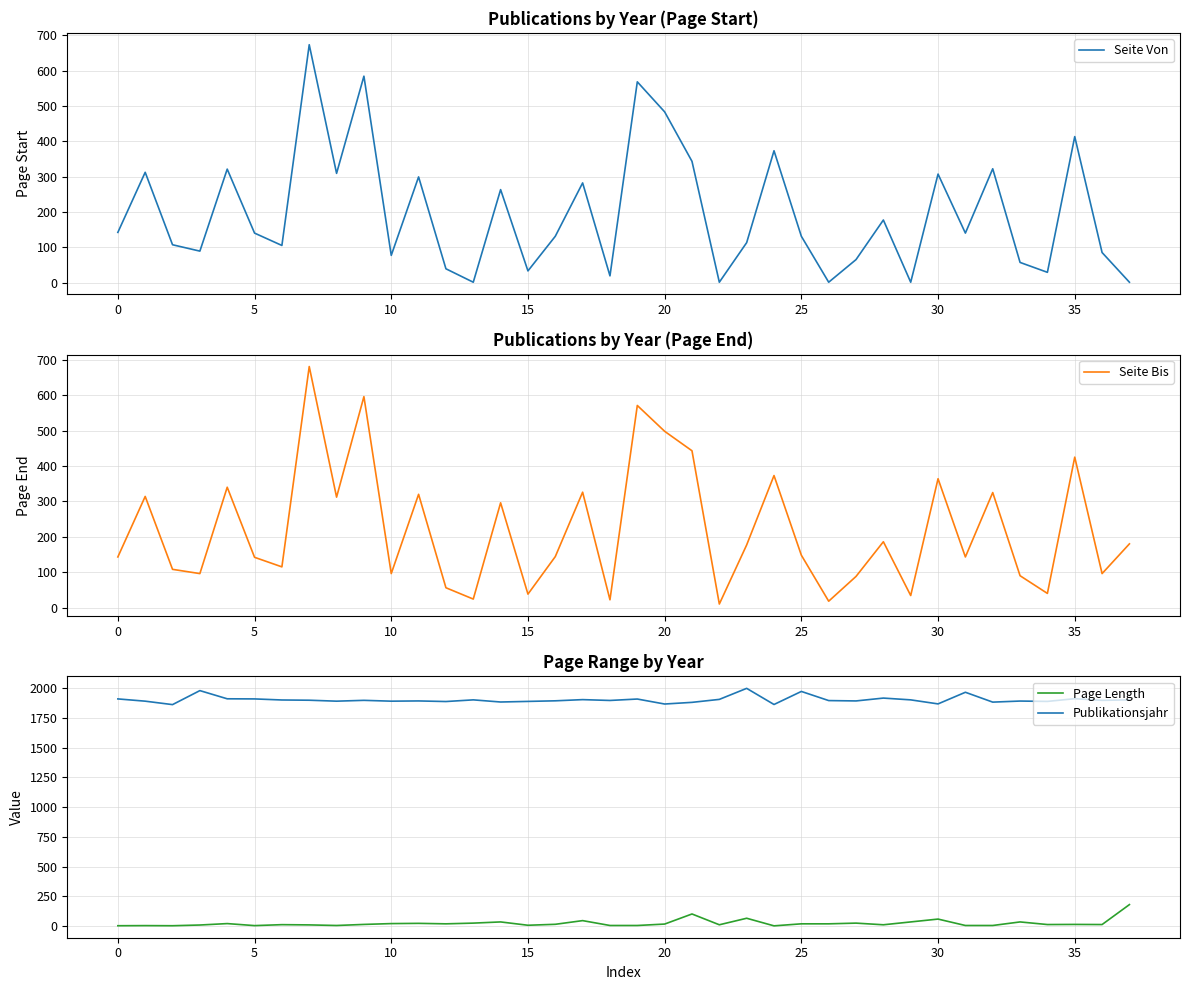

Is it true that Publikationsjahr equals 1912 at 0?

True